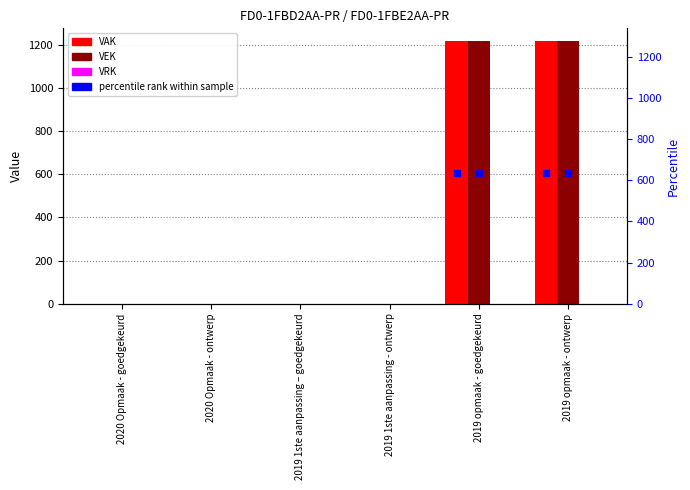

Reading left to right, transcribe all the data shown in this chart.

VAK: 0	0	0	0	1217	1217
VEK: 0	0	0	0	1217	1217
VRK: 0	0	0	0	0	0